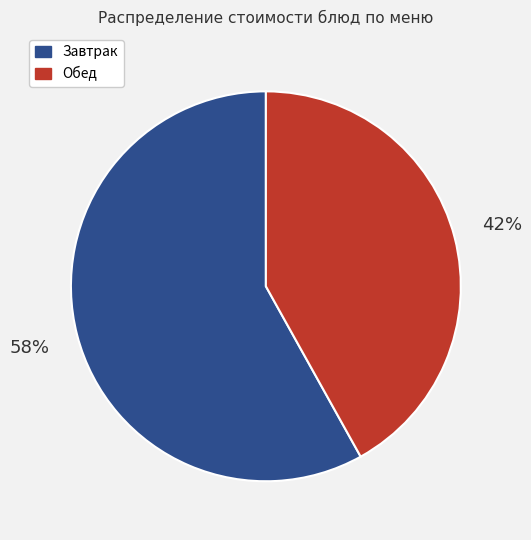

Is there any slice that represents more than half of the pie?

Yes